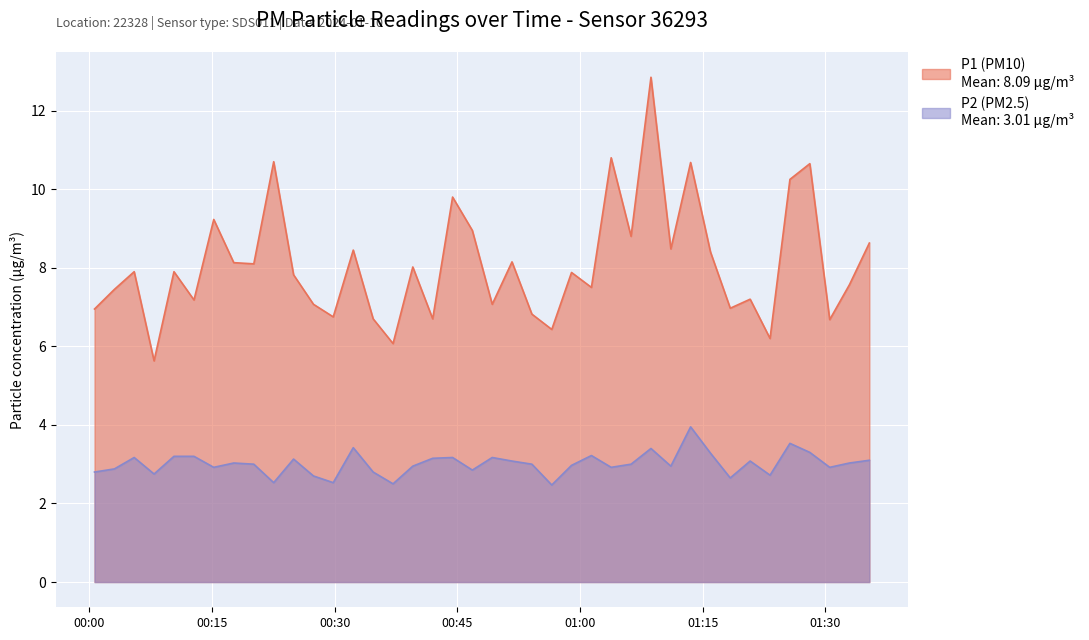

What is the value of the P1 point at the 32nd from the left?

8.4